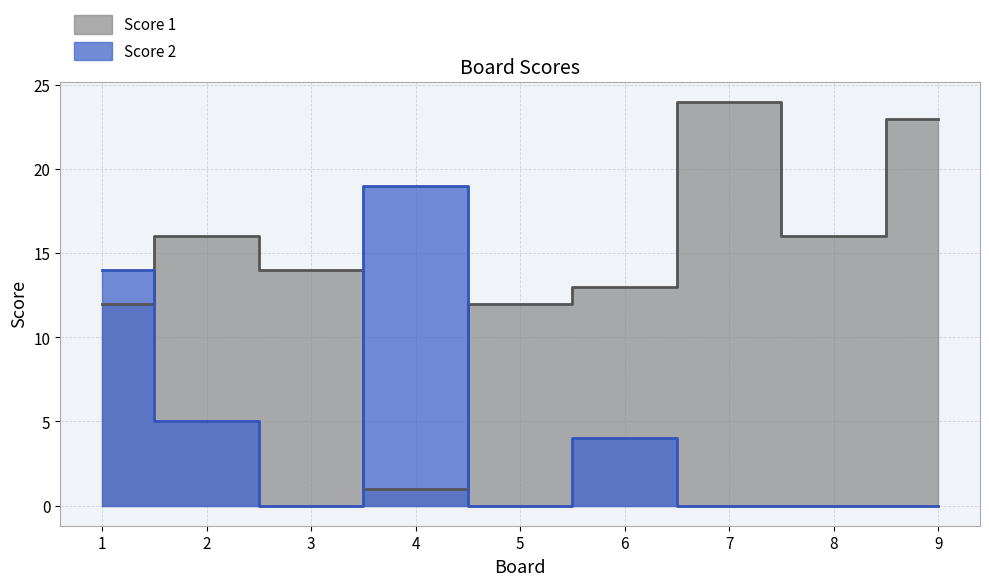

Rank the series at 4 from lowest to highest value.

Score 1, Score 2